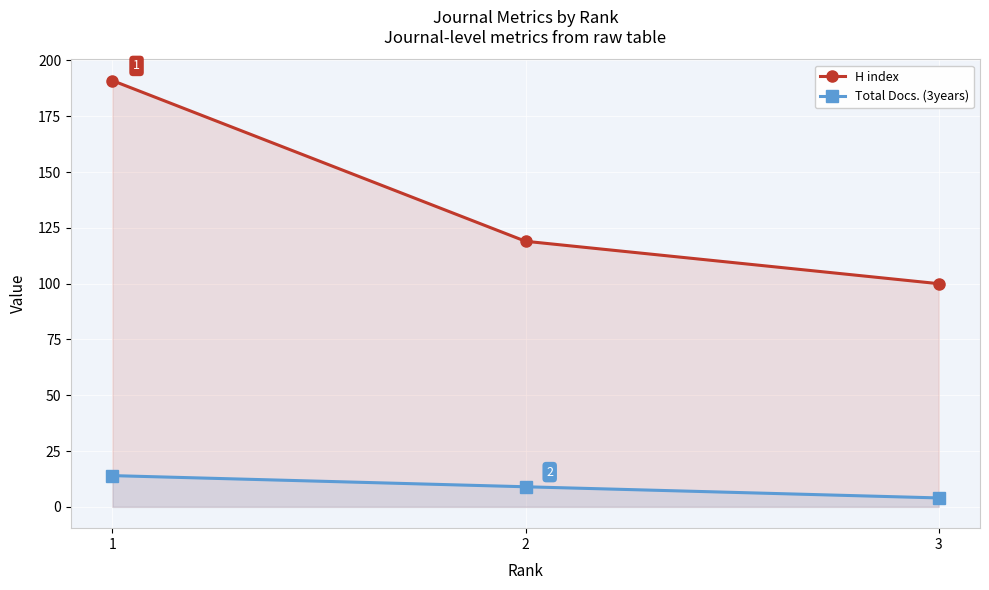

The value of Total Docs. (3years) at 1 is 23. True or false?

False